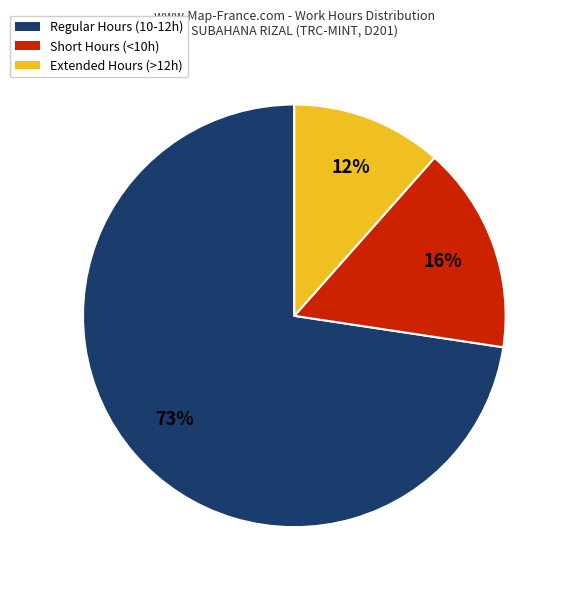

The Extended Hours (>12h) slice represents 17% of the pie. True or false?

False